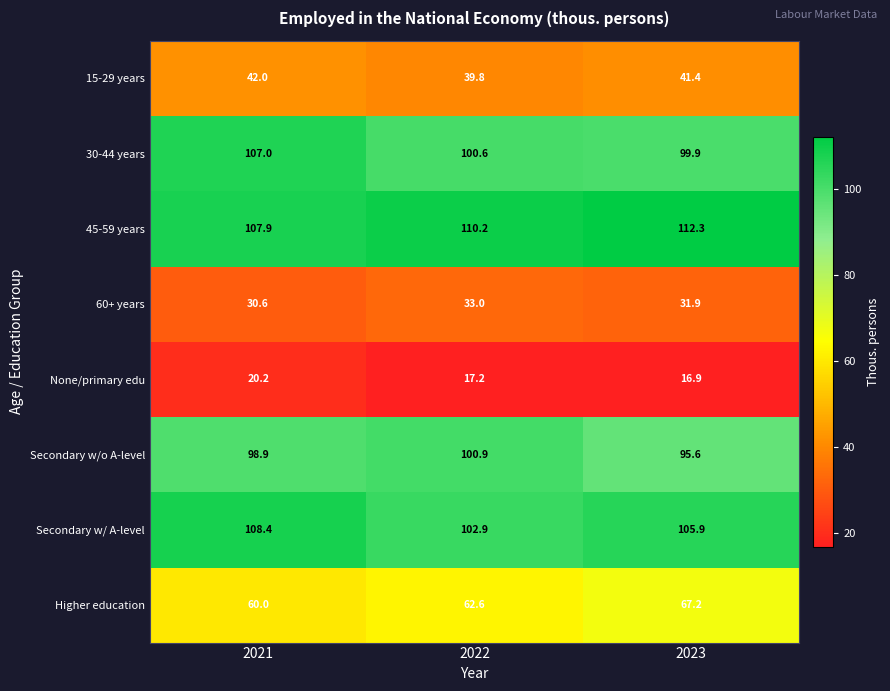

Which series has the largest total across all categories?

45-59 years